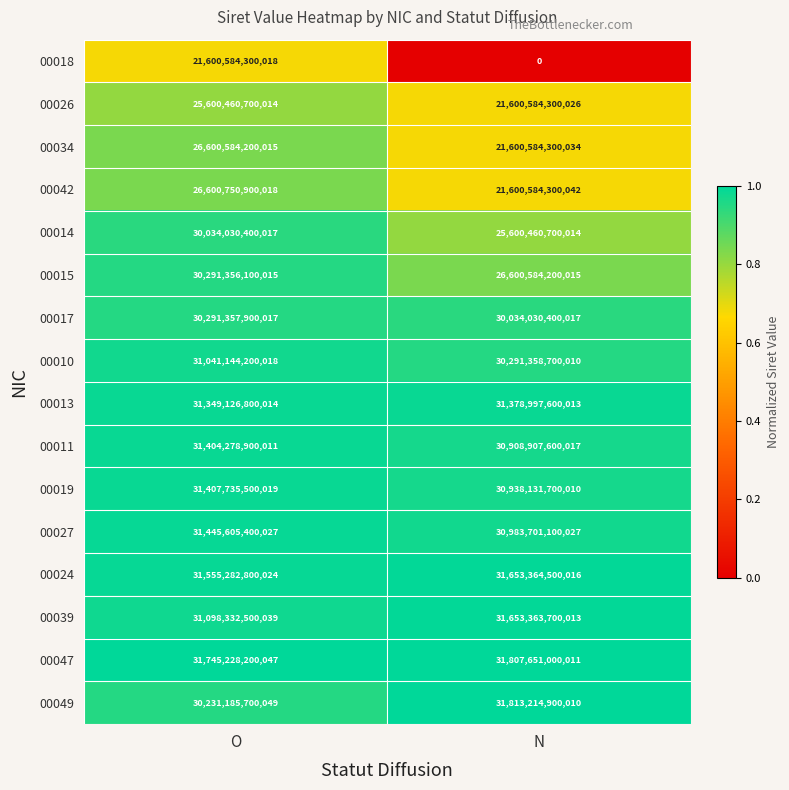

The value of 00017 at N is 30034030400017. True or false?

True